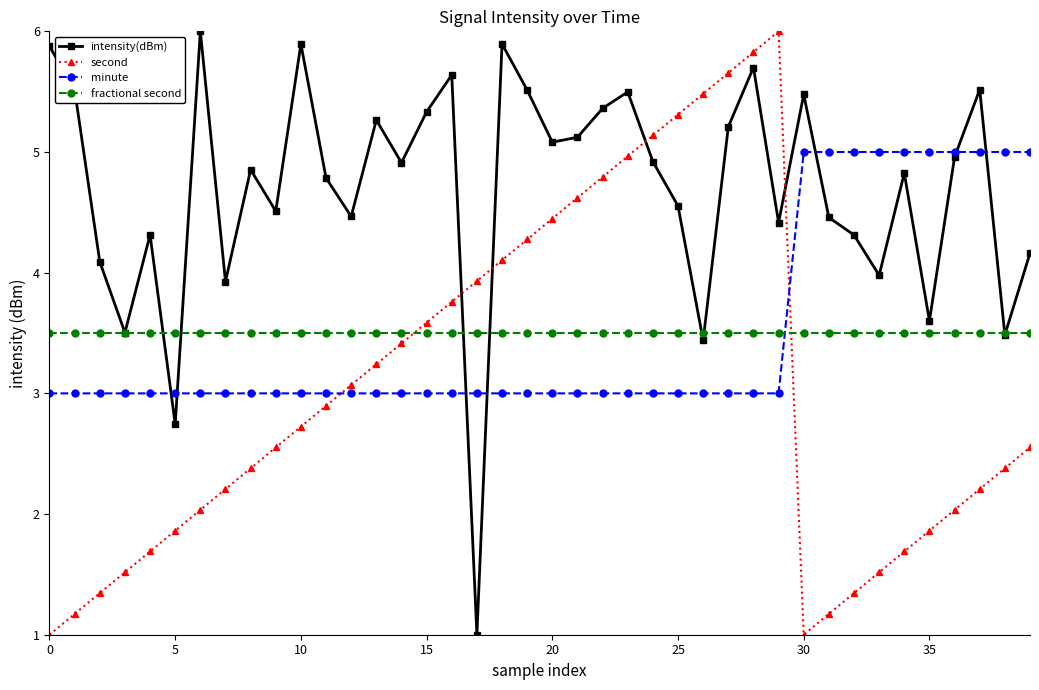

What is the value of the second point at the 16th from the left?

3.6